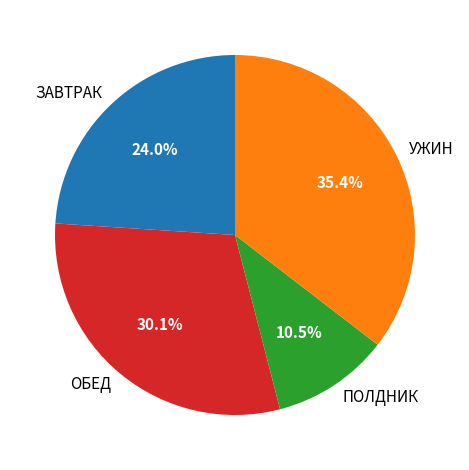

Which has a higher value, ПОЛДНИК or ЗАВТРАК?

ЗАВТРАК